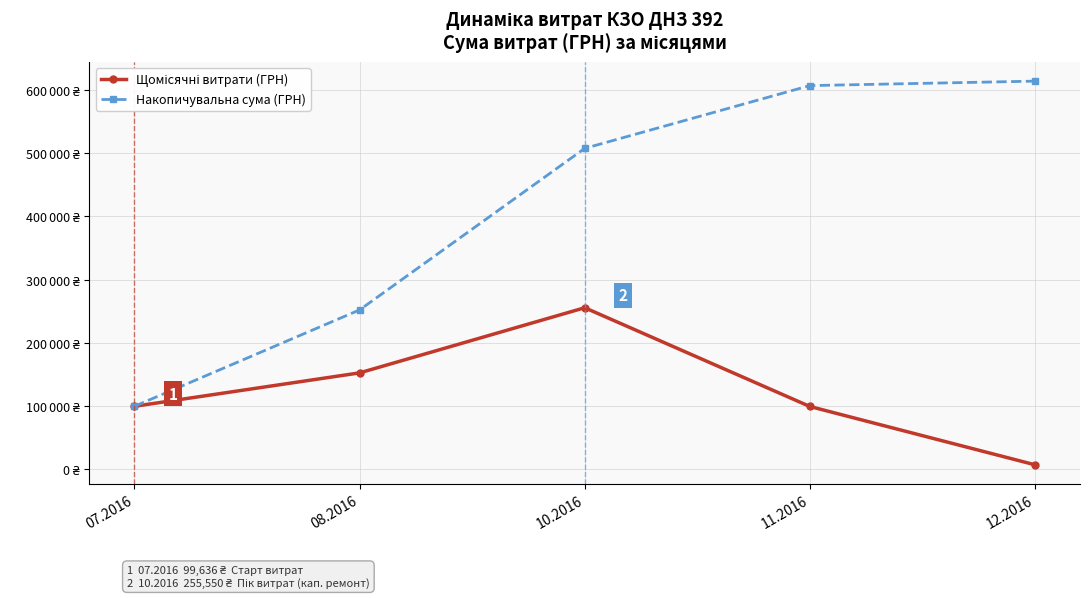

Is this an area chart (filled region under the line)?

No